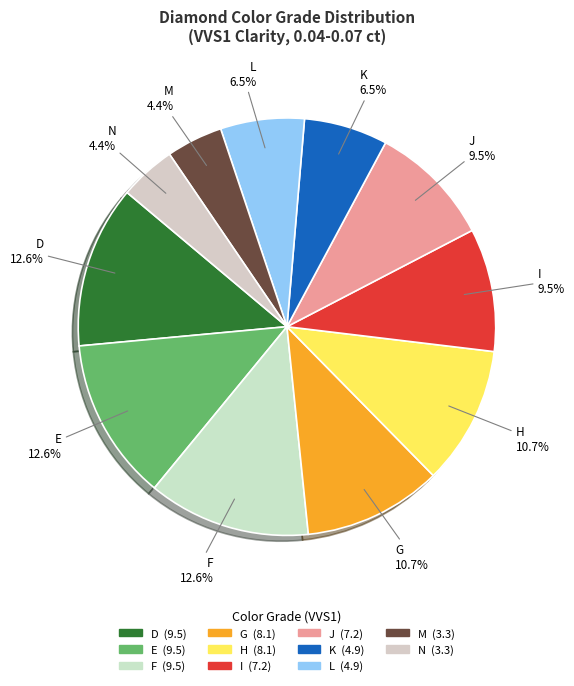

How many segments does this pie chart have?

11